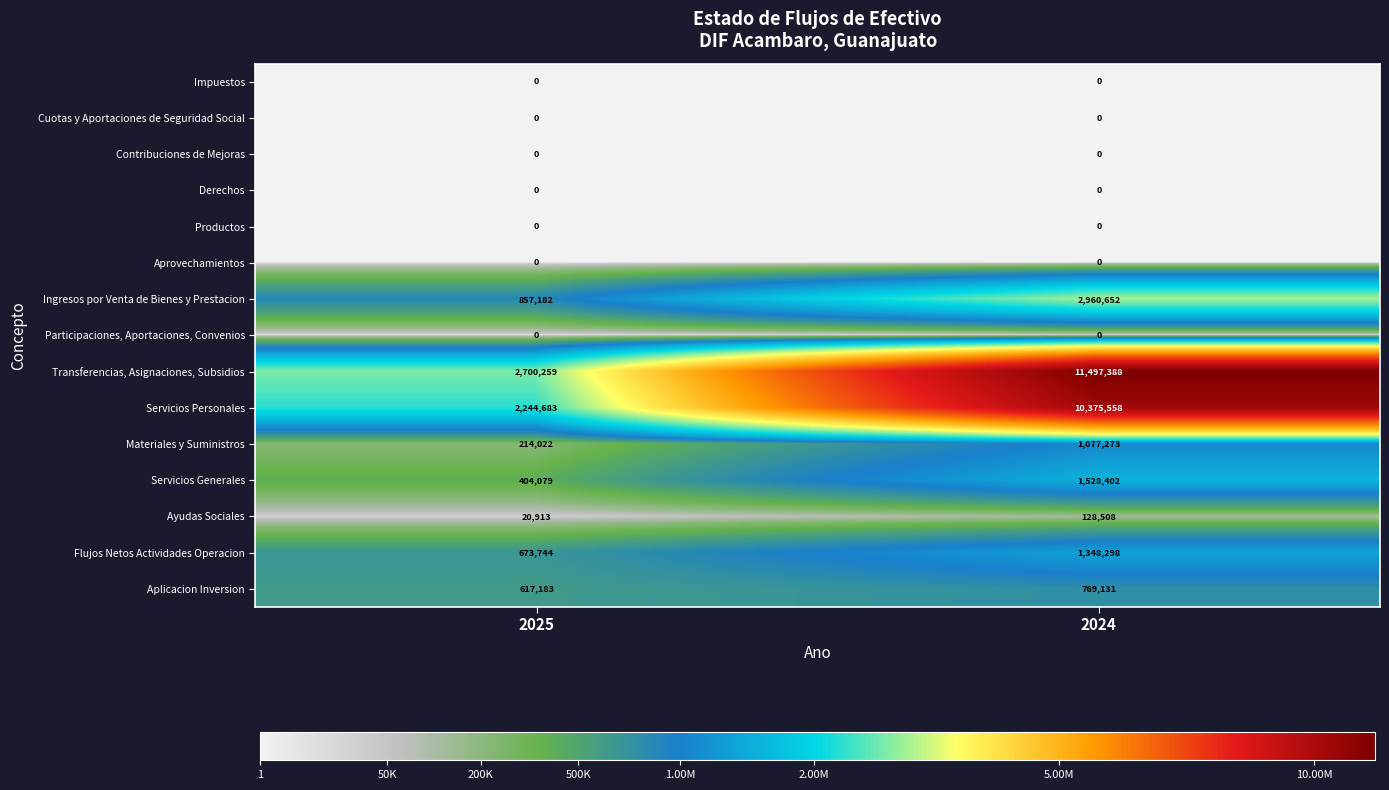

Reading left to right, what are all the values shown in this chart?

Impuestos: 0	0
Cuotas y Aportaciones de Seguridad Social: 0	0
Contribuciones de Mejoras: 0	0
Derechos: 0	0
Productos: 0	0
Aprovechamientos: 0	0
Ingresos por Venta de Bienes y Prestacion: 857182	2960652
Participaciones, Aportaciones, Convenios: 0	0
Transferencias, Asignaciones, Subsidios: 2700259	11497388
Servicios Personales: 2244683	10375558
Materiales y Suministros: 214022	1077273
Servicios Generales: 404079	1528402
Ayudas Sociales: 20913	128508
Flujos Netos Actividades Operacion: 673744	1348298
Aplicacion Inversion: 617183	769131